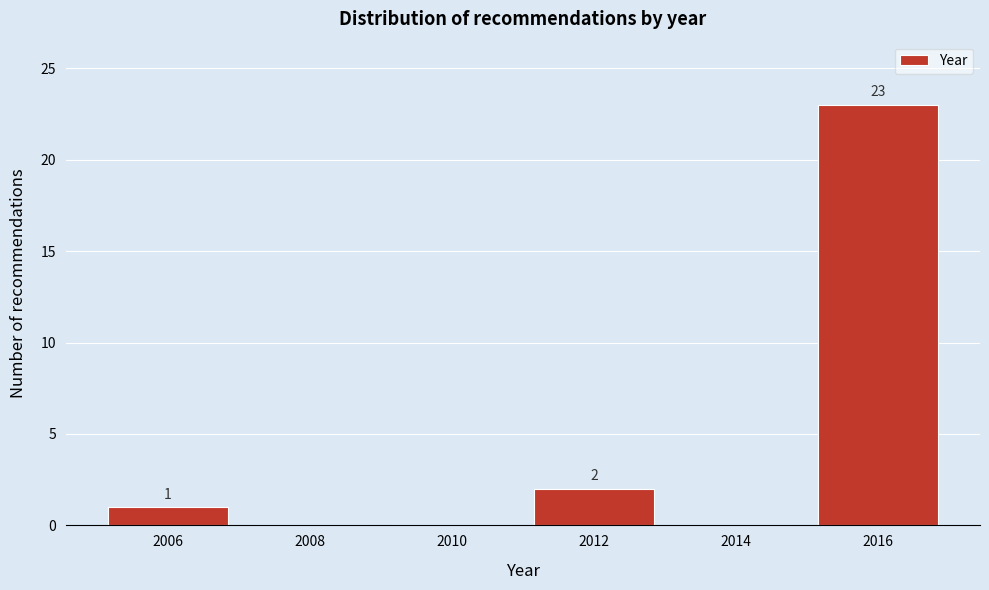

Reading left to right, what are all the values shown in this chart?

2006=1	2008=0	2010=0	2012=2	2014=0	2016=23